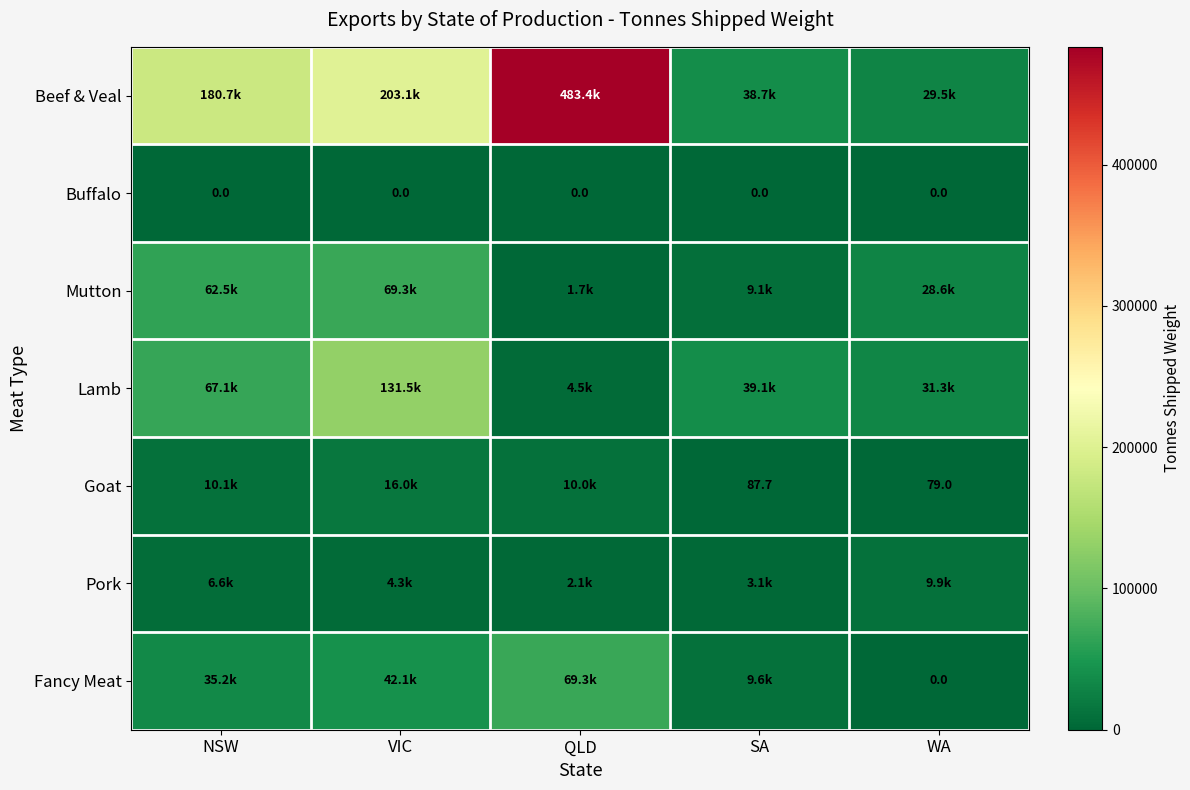

The value of Fancy Meat at SA is 13860.0. True or false?

False